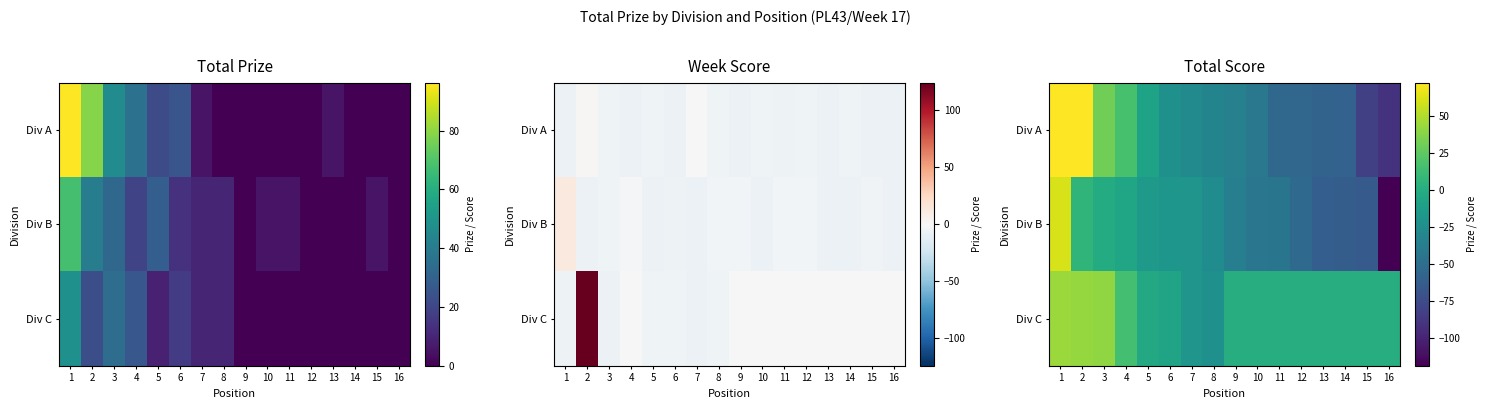

True or false: Div C has a value of 41.7 at 2.

True